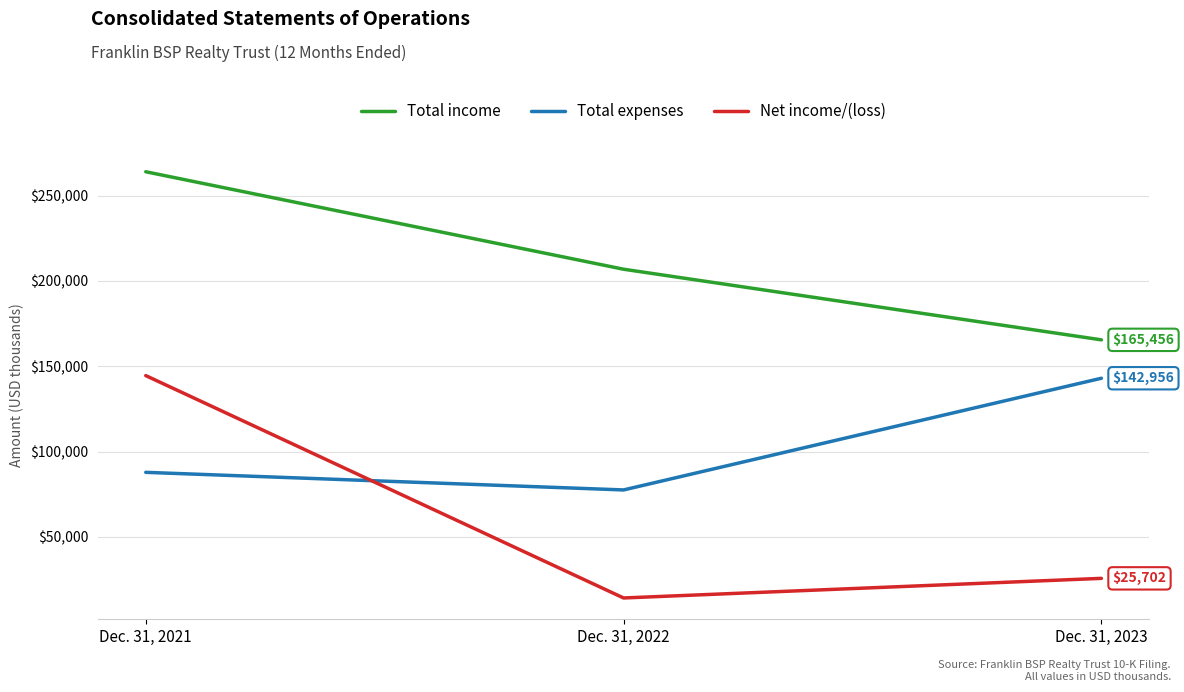

Is it true that Net income/(loss) equals 236985 at Dec. 31, 2021?

False